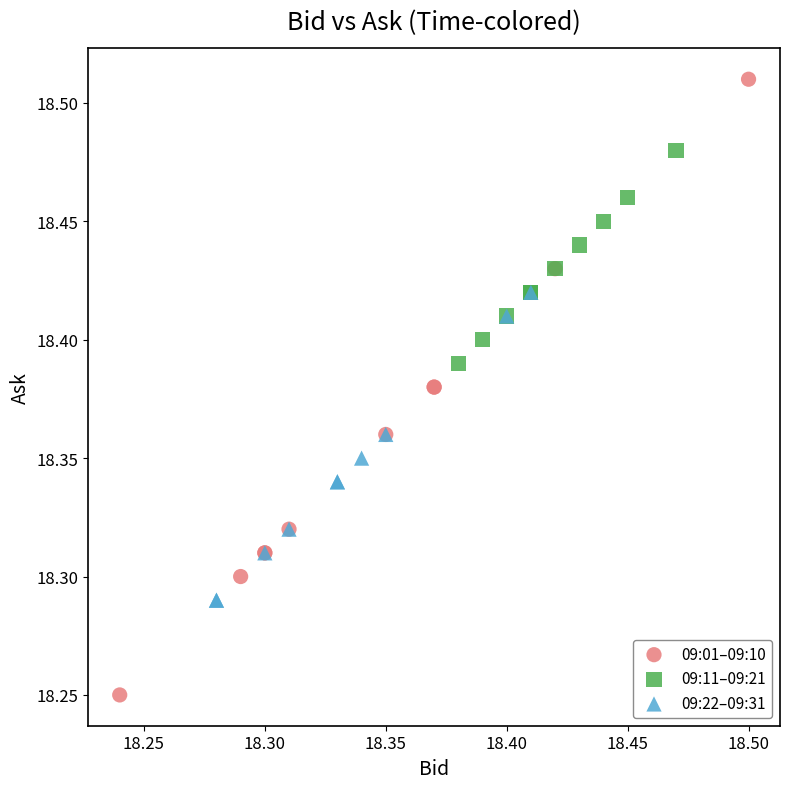

Which series has the largest Y range (max minus min)?

09:01–09:10